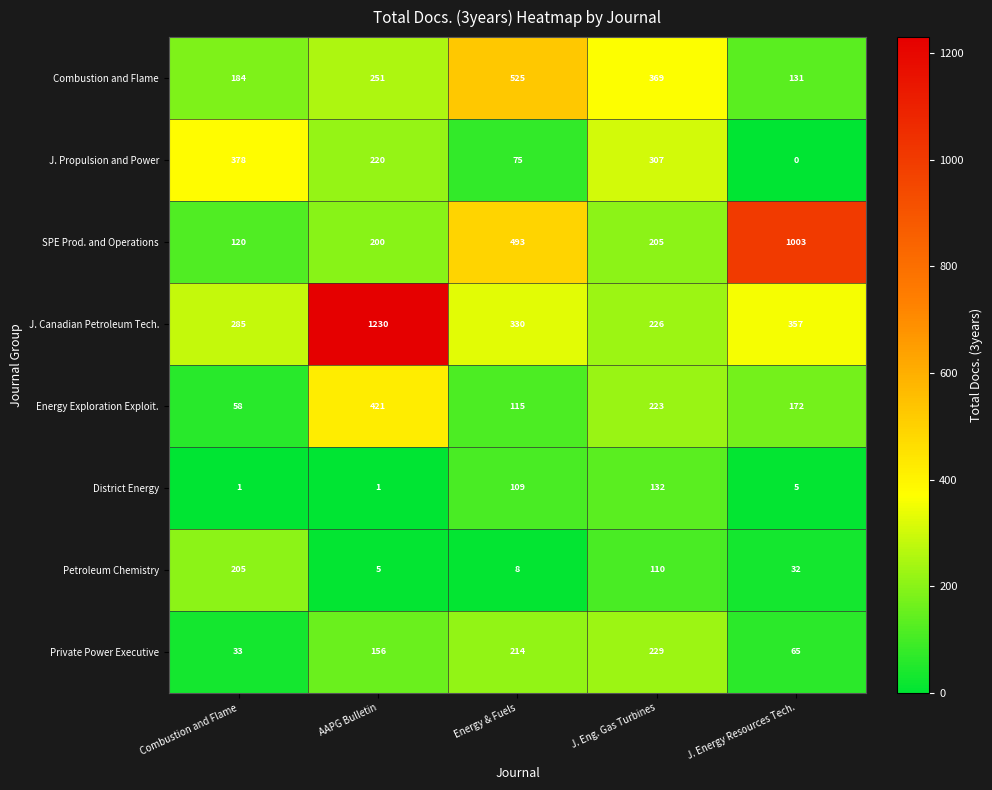

What is the difference between the maximum and minimum values in the Petroleum Chemistry series?

200